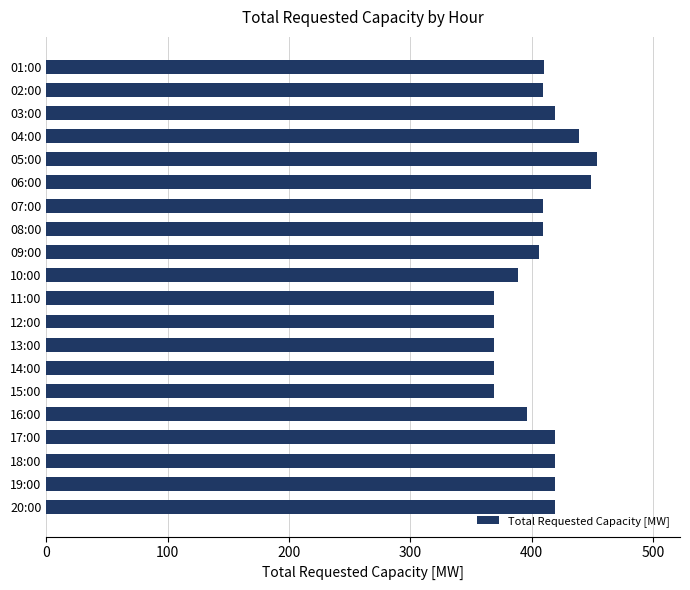

Which has a higher value, 16:00 or 11:00?

16:00